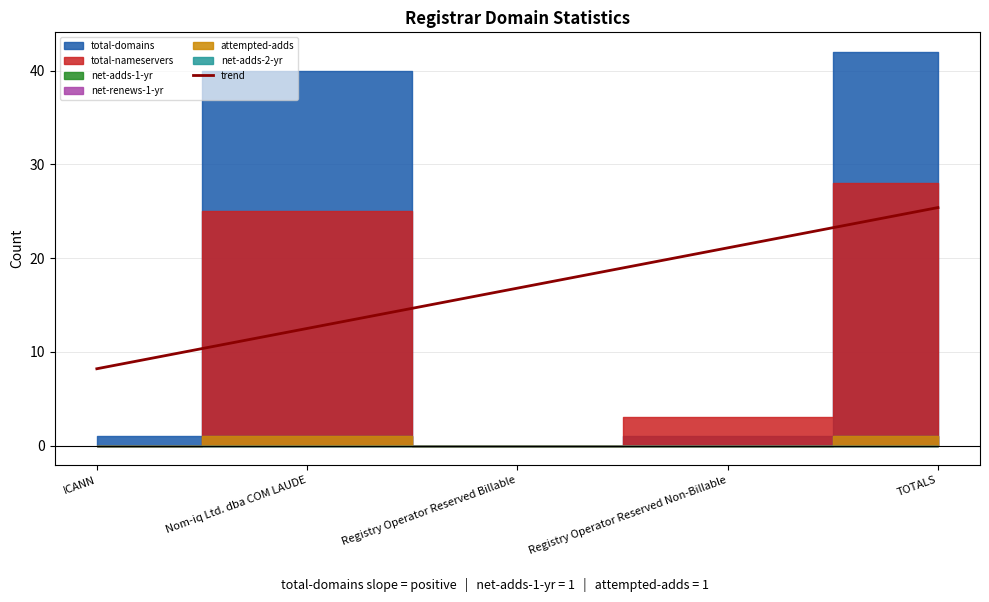

How many lines are shown in the chart?

1